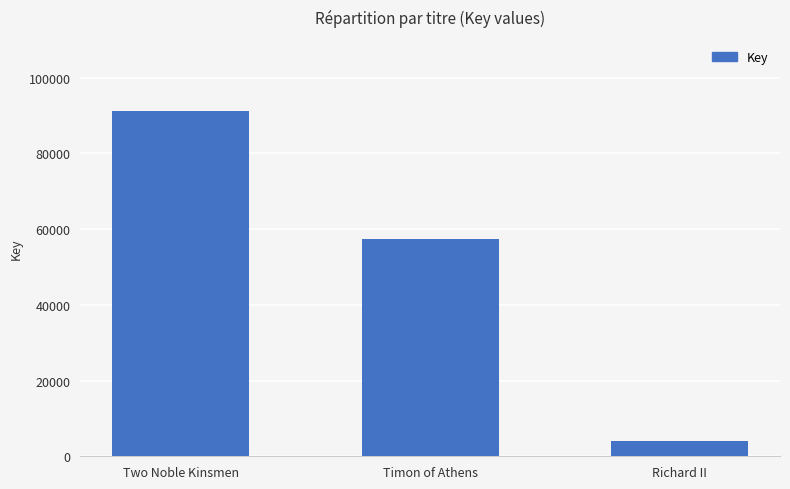

True or false: the data shows 91235 at Two Noble Kinsmen.

True